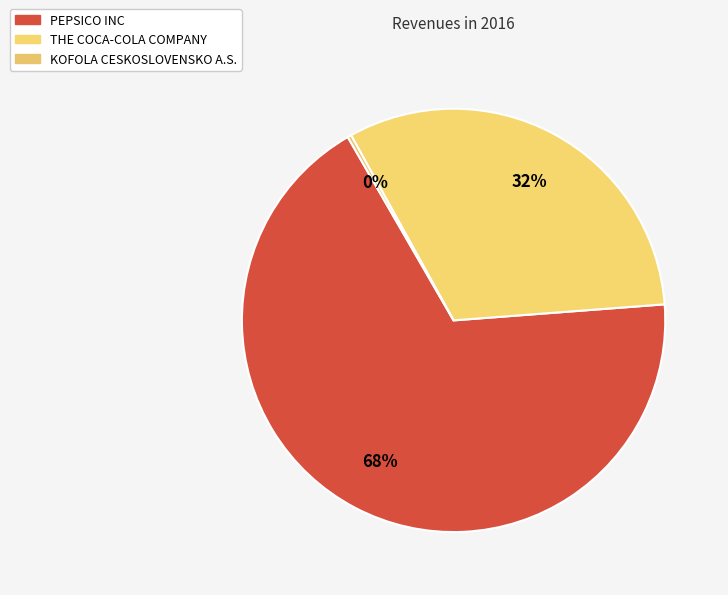

To the nearest percent, what is the combined percentage of KOFOLA CESKOSLOVENSKO A.S. and PEPSICO INC?

68%